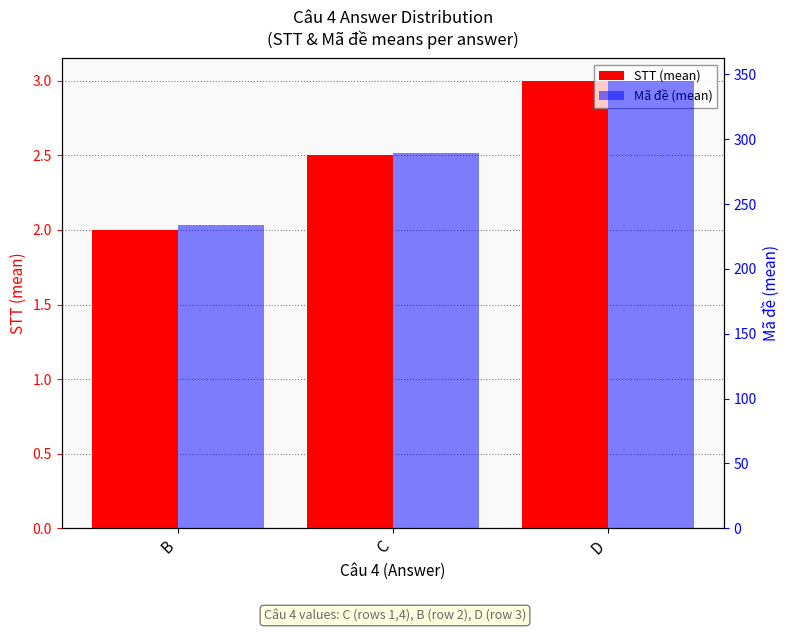

Are the bars grouped side by side (vs. stacked)?

Yes